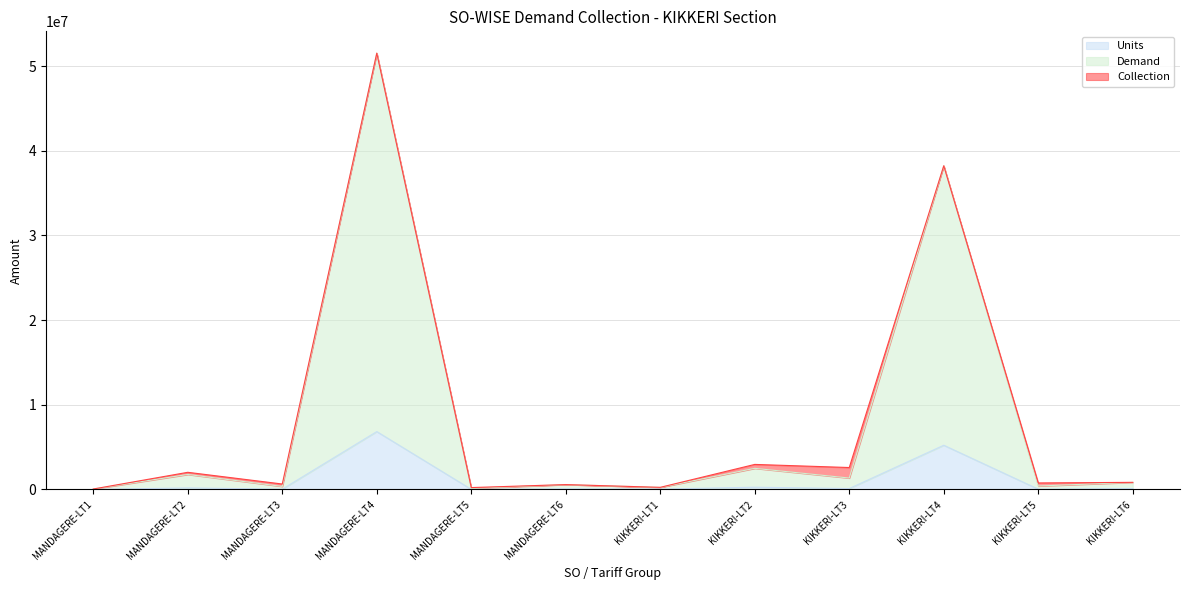

The value of Units at MANDAGERE-LT4 is 1783546.4. True or false?

False